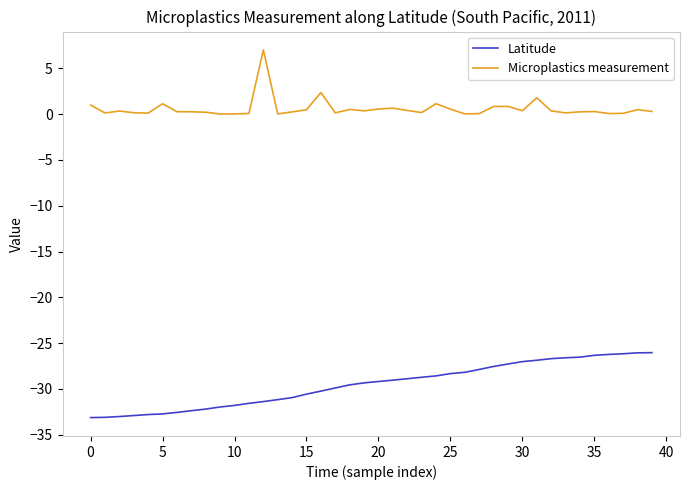

True or false: Latitude and Microplastics measurement cross at least once.

False